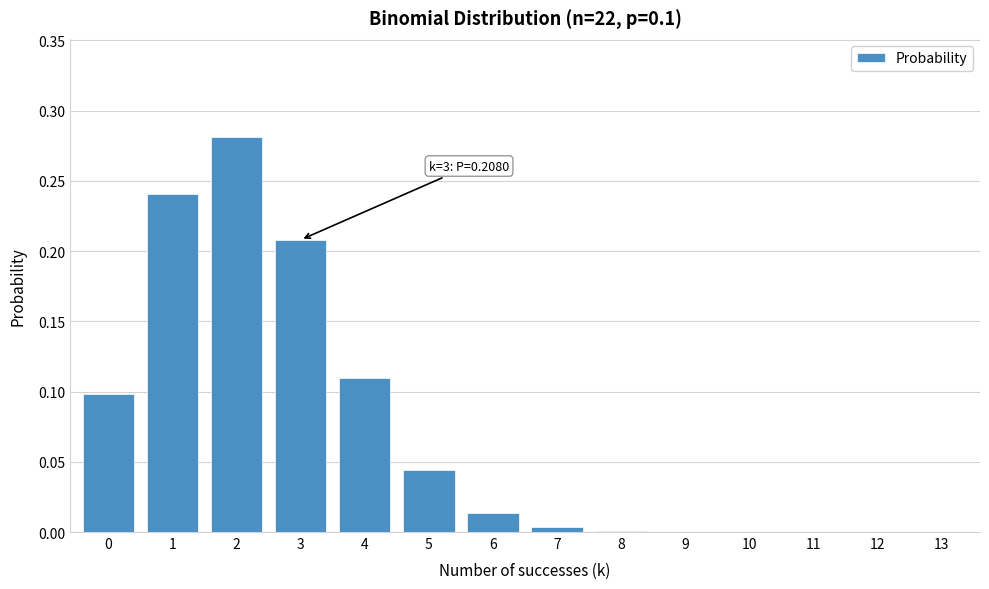

Which has a higher value, 5 or 3?

3